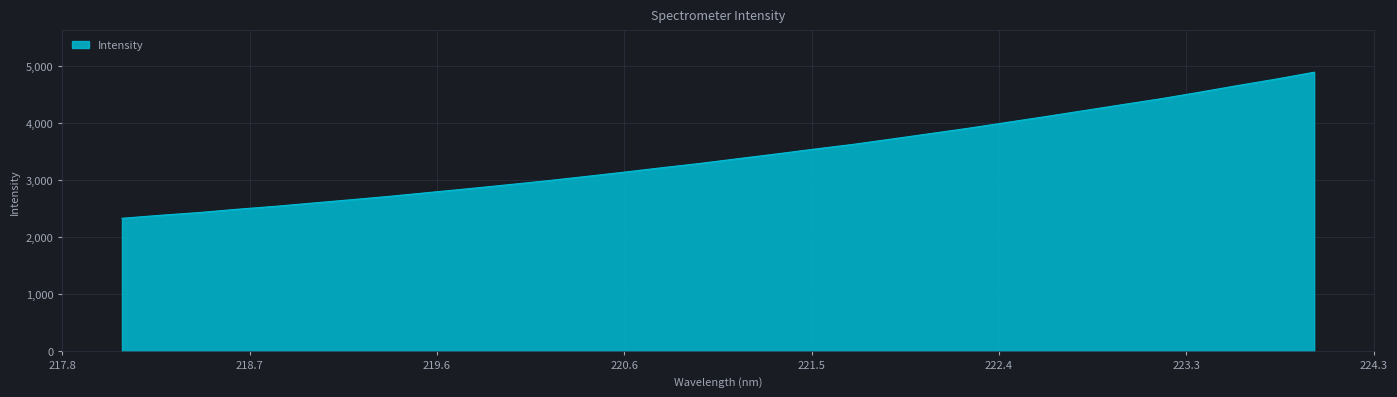

What is the minimum value shown in the chart?

2334.7